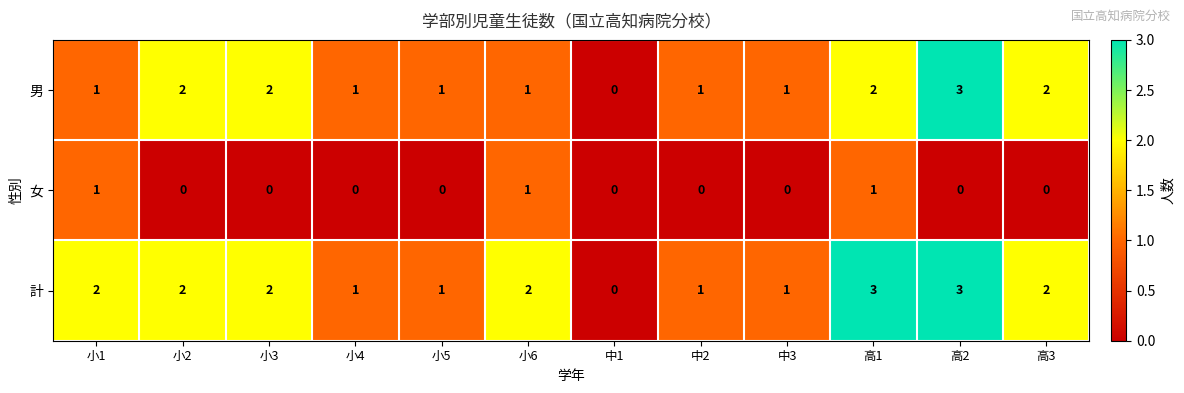

What is the greatest value displayed?

3